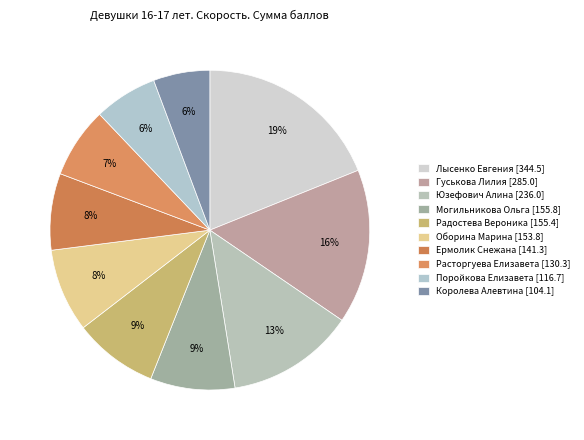

What percentage is NOT represented by Королева Алевтина [104.1]?

94.3%